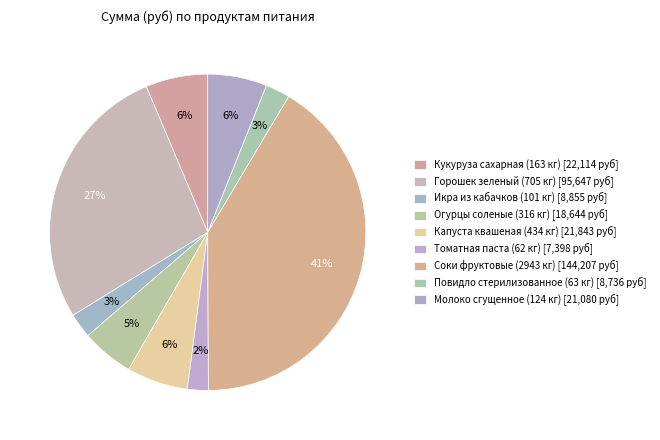

Does Капуста квашеная (434 кг) represent more than half of the total?

No